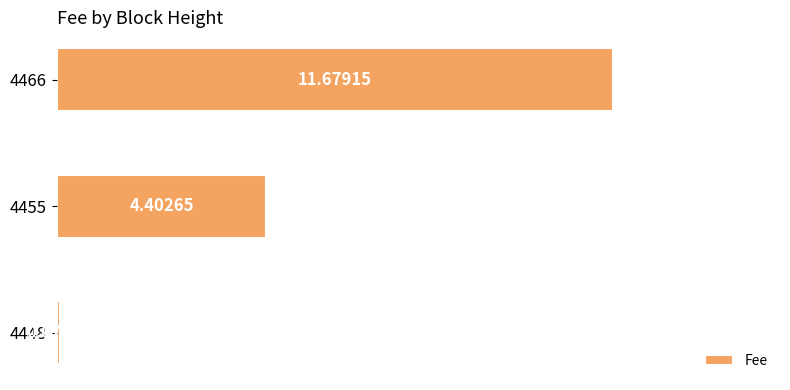

What is the average value?

5.4